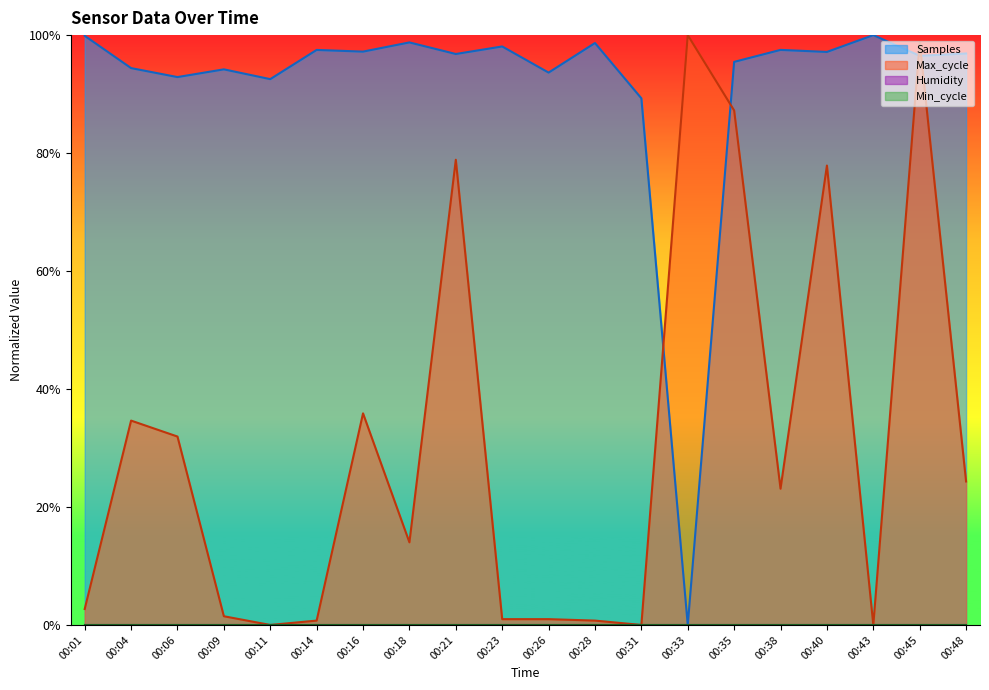

At which category is the sum across all series the highest?

00:45